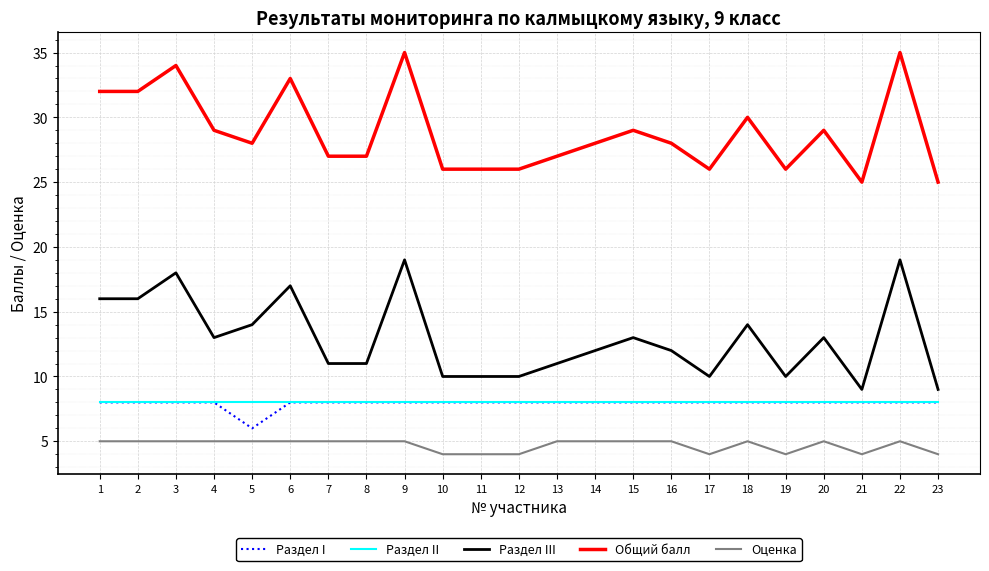

Is the value of Раздел III at 4 greater than the value of Раздел II at 15?

Yes